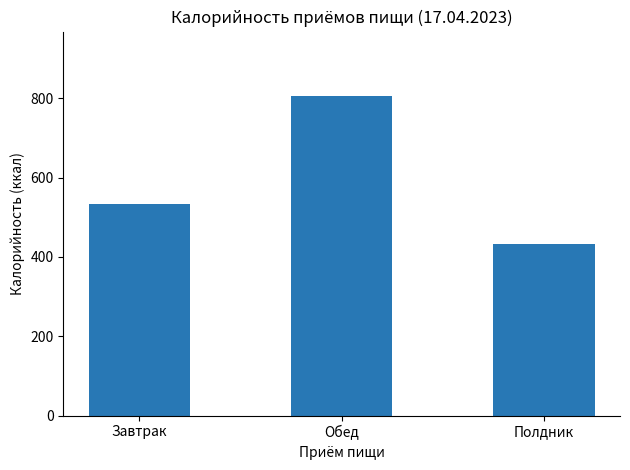

List the labels in order of value, smallest first.

Полдник, Завтрак, Обед